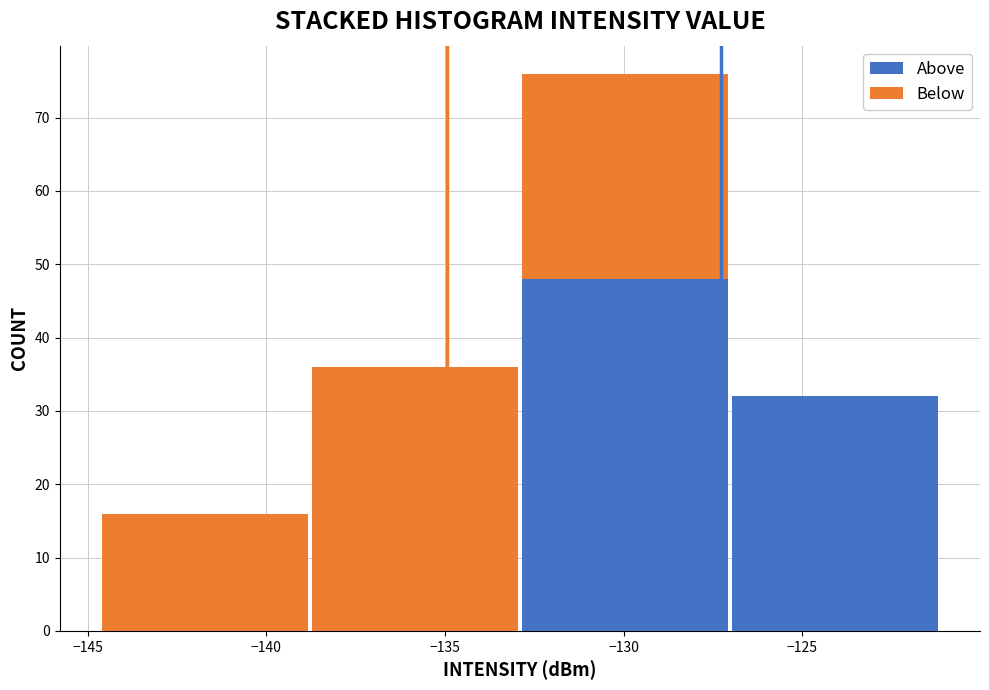

What is the total height of the stacked bar covering -133.0 to -127.0 on the x-axis? Neither the bar edges nor the heights are printed on the chart, so give them approximately, as read against the axes.

76